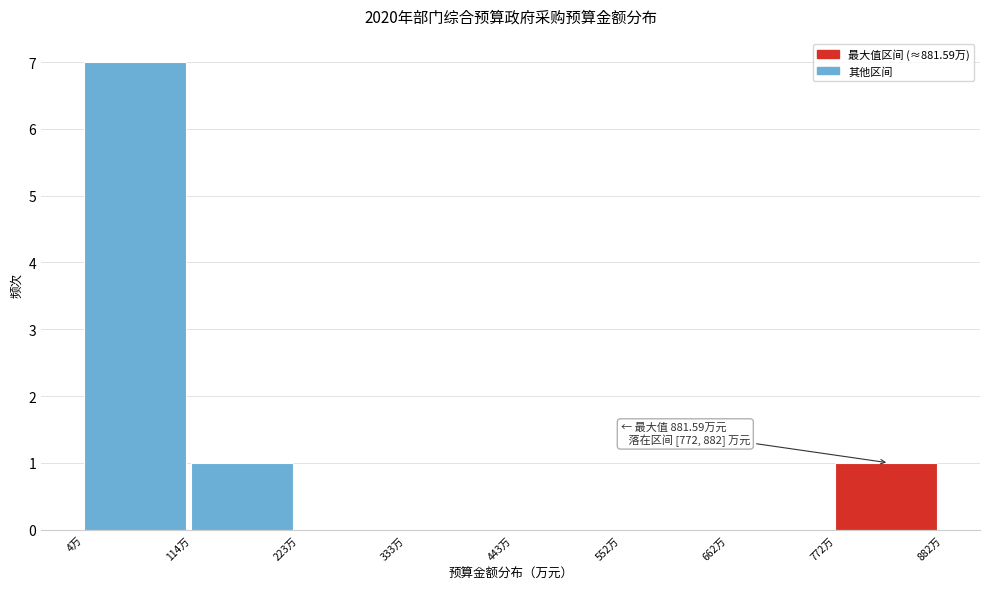

Which range on the x-axis has the tallest bar?

0 to 120